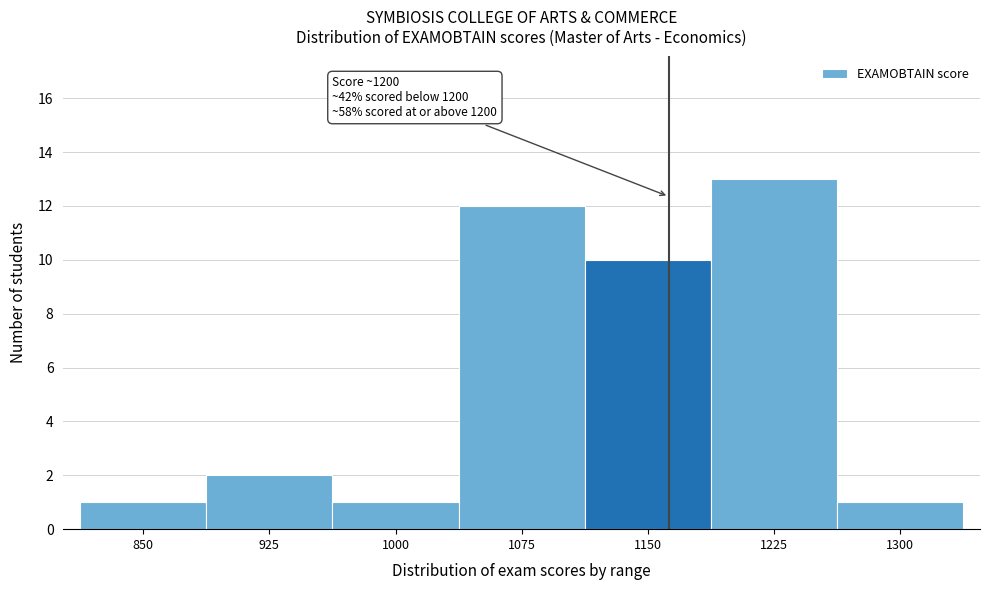

Reading left to right, extract all data points from this chart.

1	2	1	12	10	13	1